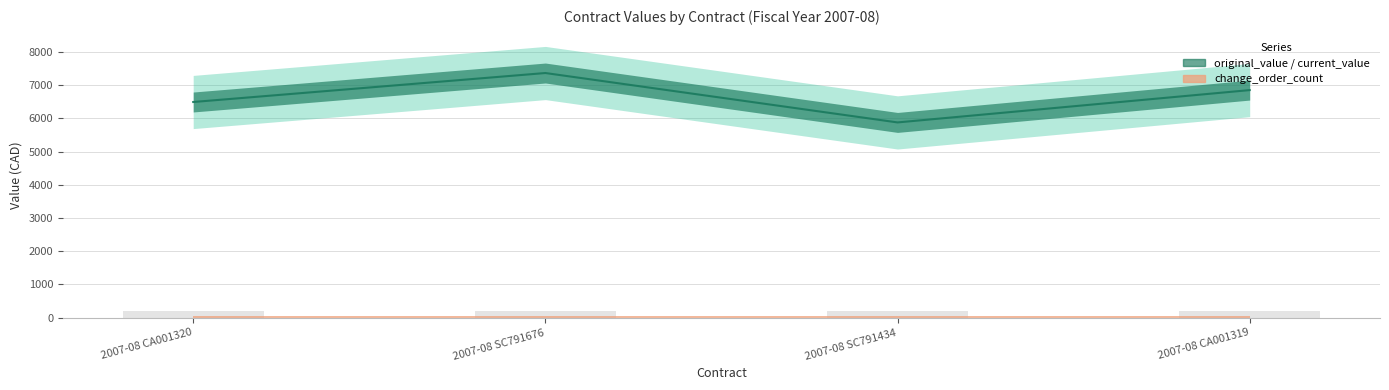

What is the difference between the highest and lowest values at 2007-08 CA001319?

6848.4